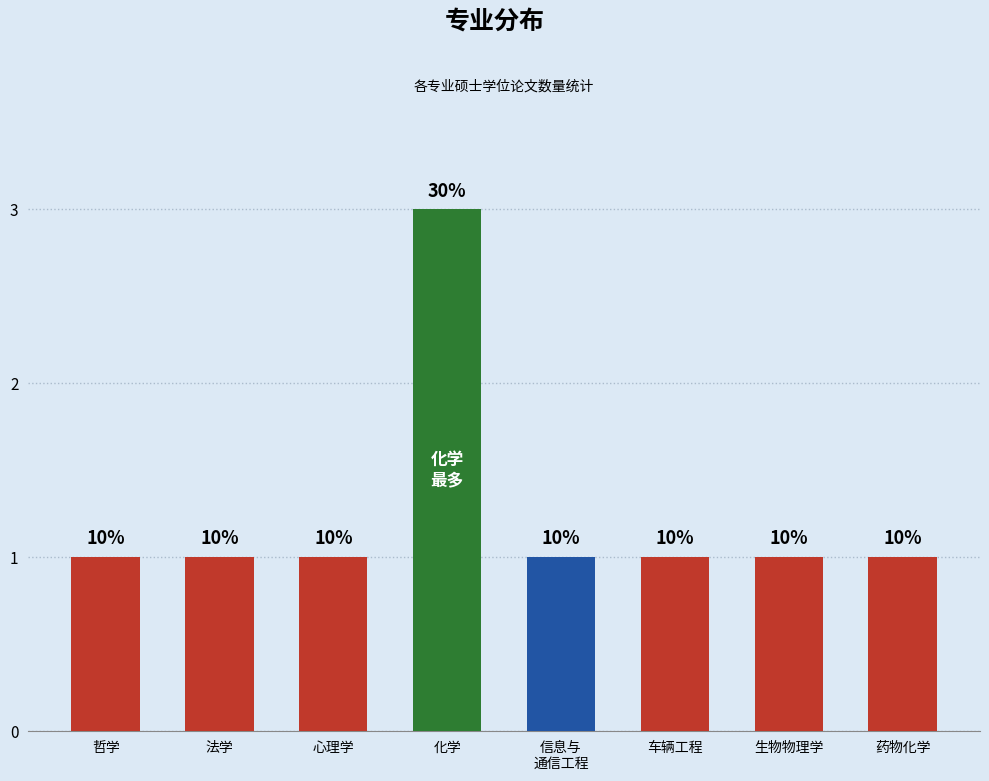

Reading left to right, extract all data points from this chart.

哲学=1	法学=1	心理学=1	化学=3	信息与
通信工程=1	车辆工程=1	生物物理学=1	药物化学=1